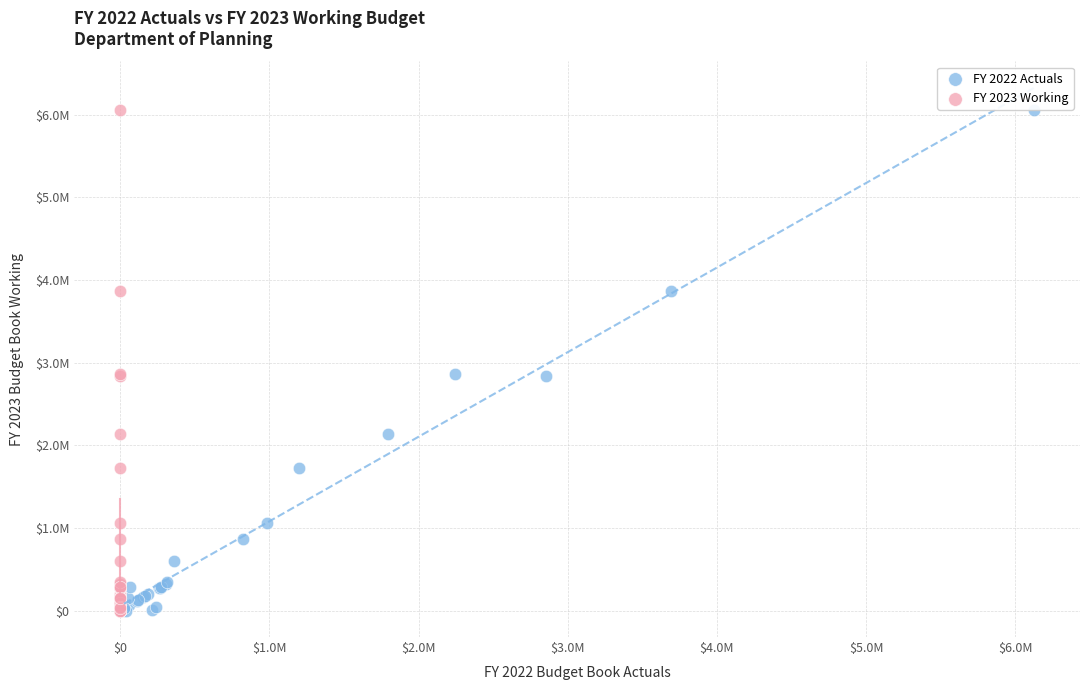

What are all the series names shown in the legend?

FY 2022 Actuals, FY 2023 Working